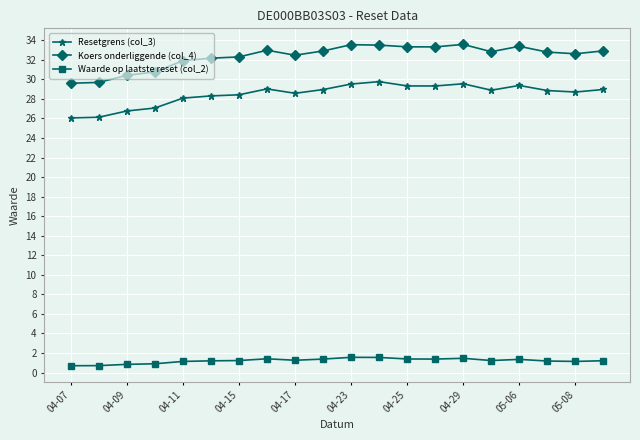

What is the sum of all Koers onderliggende (col_4) values?

647.0